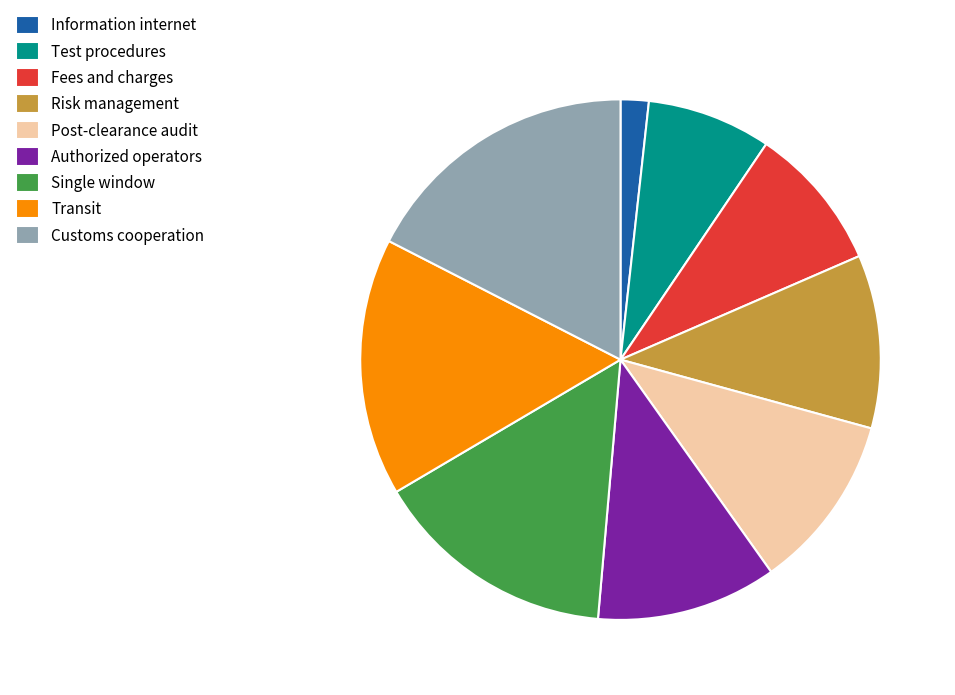

Approximately how many times larger is the value at Transit compared to Test procedures?

2.1